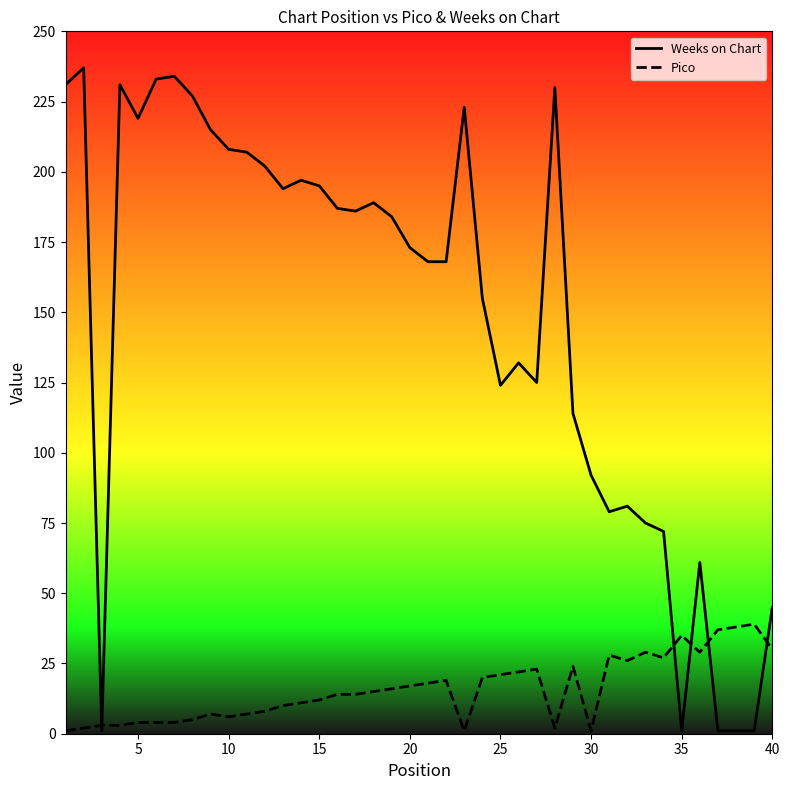

Which series ends up on top after the final intersection of Weeks on Chart and Pico?

Weeks on Chart